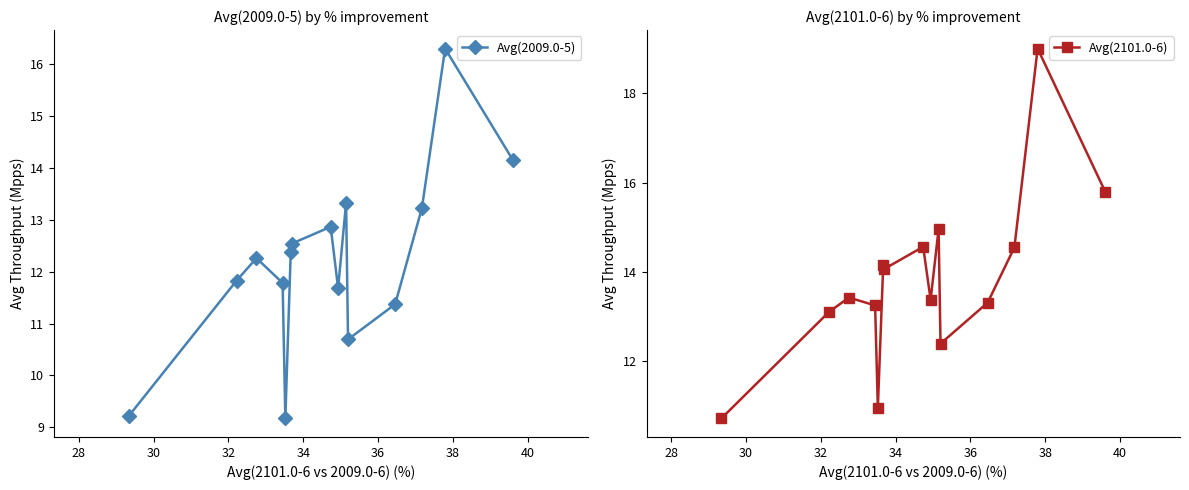

How many categories are shown in the chart?

15